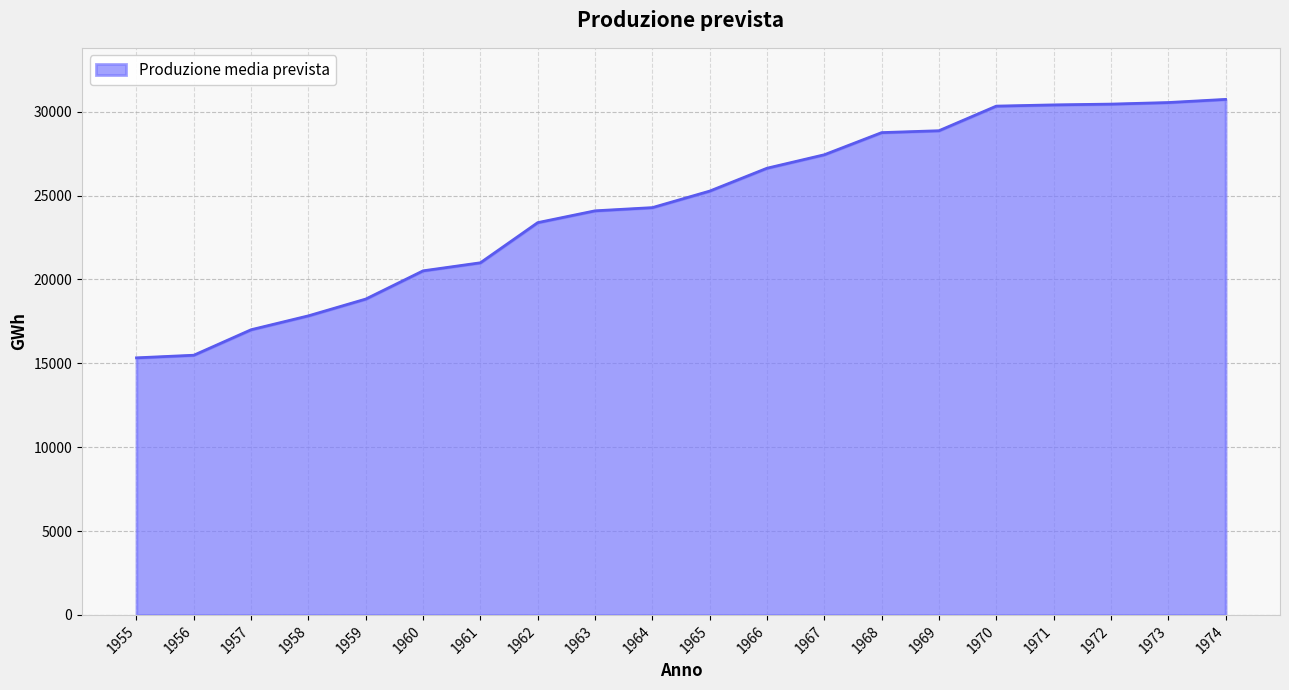

What is the minimum value shown in the chart?

15328